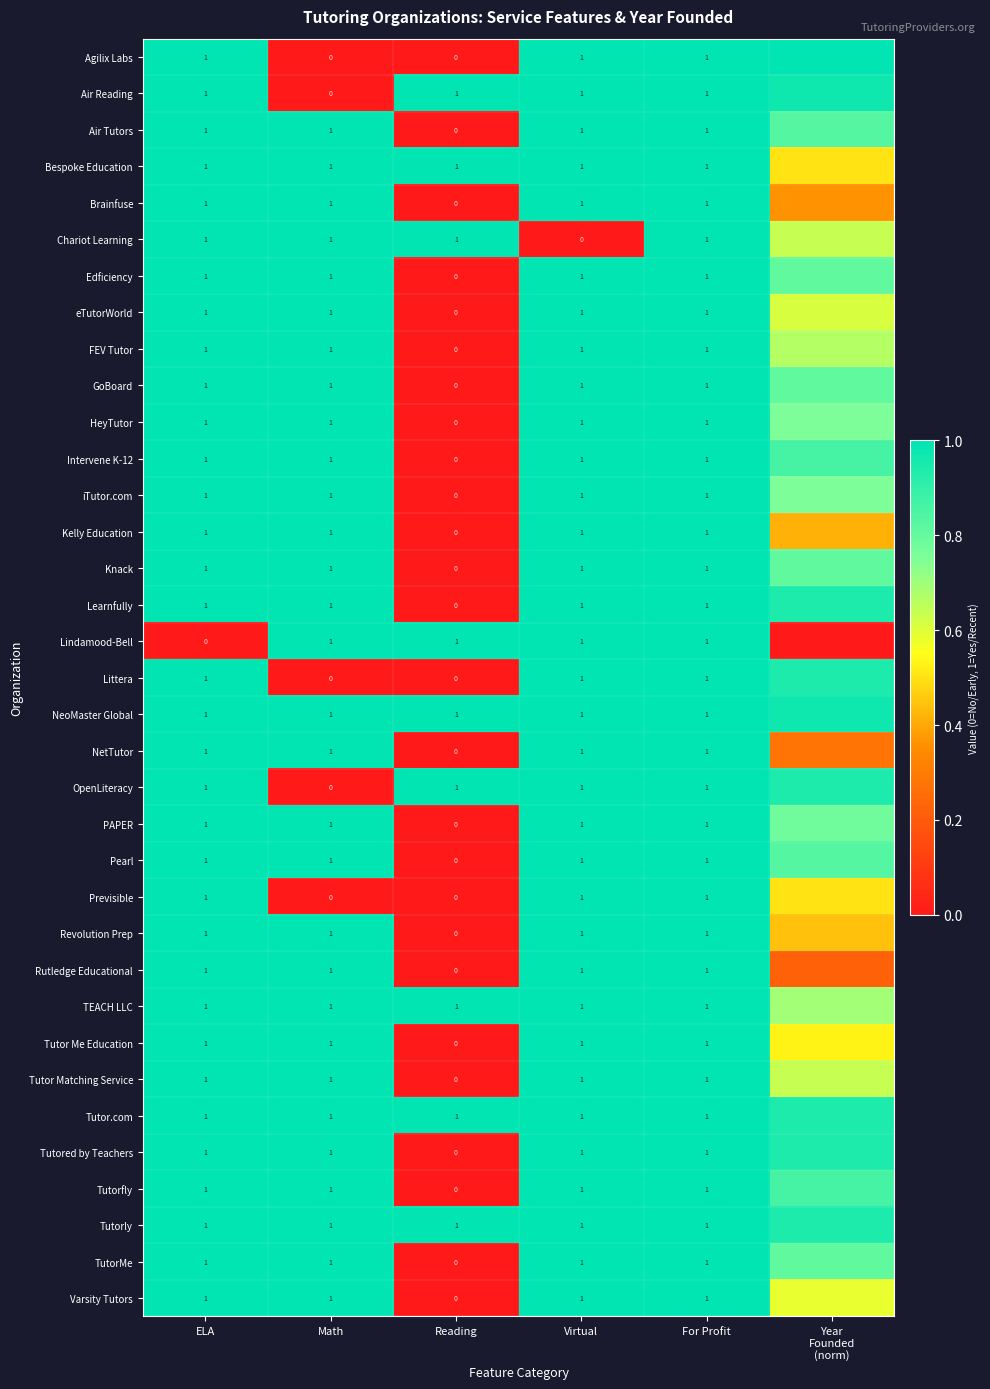

How many data points does each series have?

6